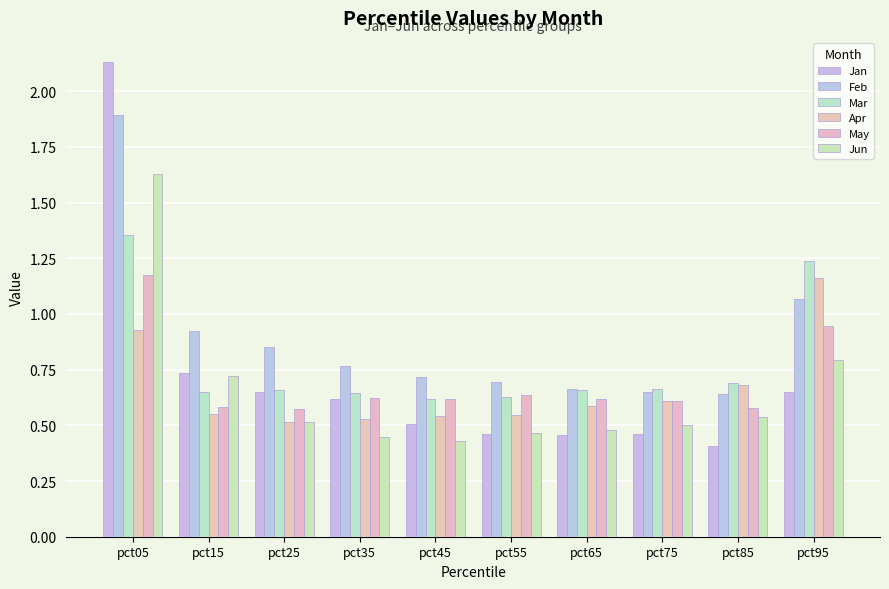

What is the value of the Apr bar at the 8th from the left?

0.6